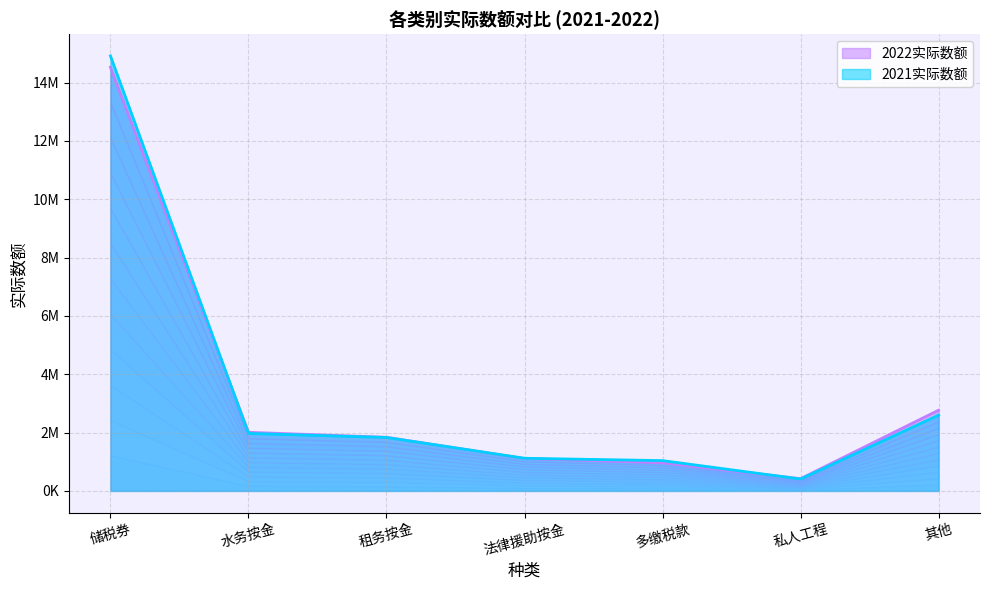

What are all the series names shown in the legend?

2022实际数额, 2021实际数额